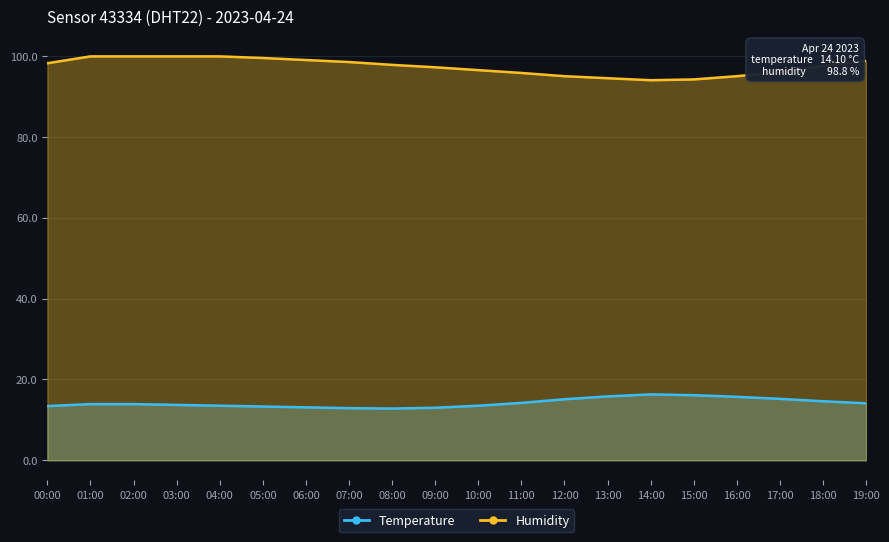

Reading right to left, transcribe all the data shown in this chart.

temperature: 14.1	14.6	15.2	15.7	16.1	16.3	15.8	15.1	14.2	13.5	13.0	12.8	12.9	13.1	13.3	13.5	13.7	13.9	13.9	13.4
humidity: 98.8	97.5	96.0	95.0	94.2	94.0	94.5	95.0	95.8	96.5	97.2	97.8	98.5	99.0	99.5	99.9	99.9	99.9	99.9	98.2